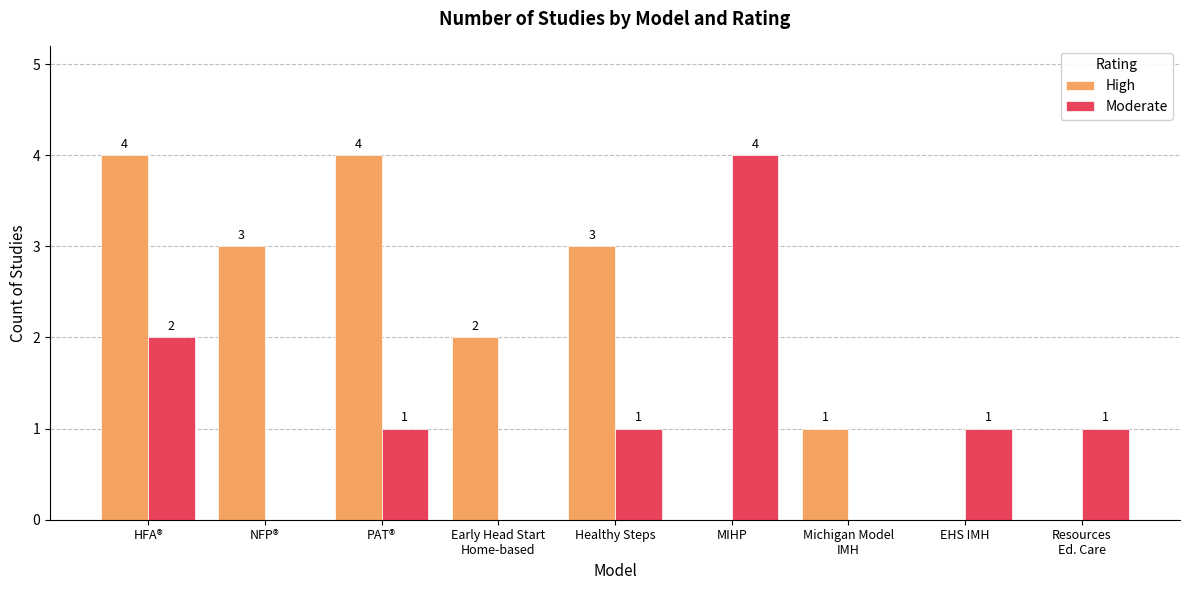

What is the approximate value of Moderate at MIHP?

4